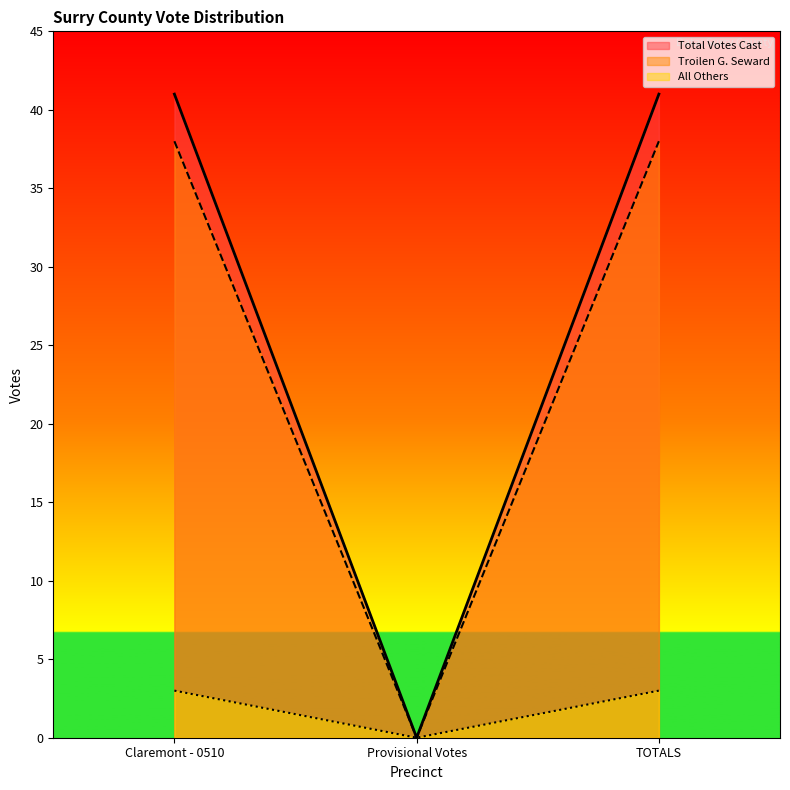

Which category has the highest value across all series?

Claremont - 0510